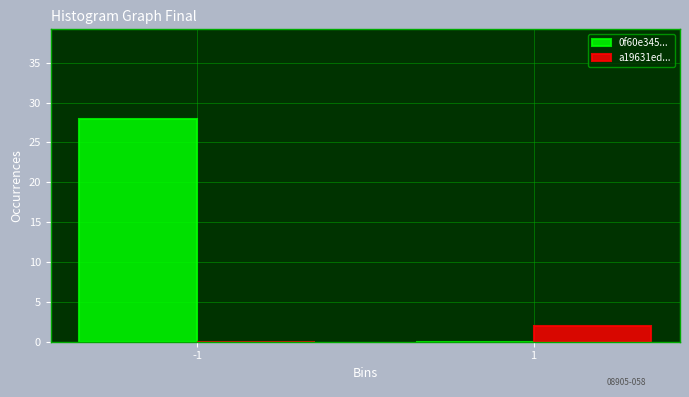

Reading left to right, extract all data points from this chart.

0f60e345...: 28	0
a19631ed...: 0	2